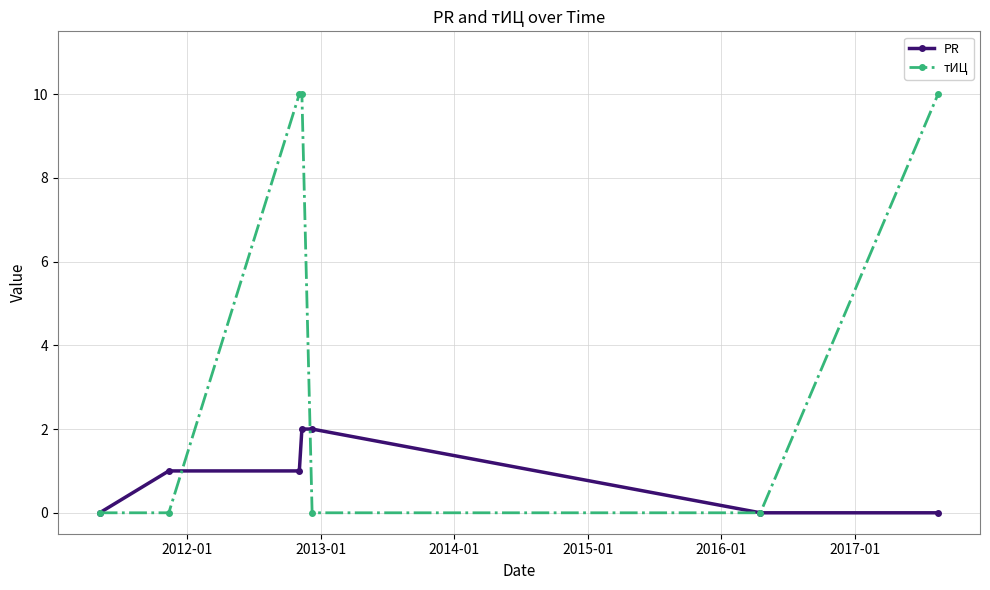

What is the value of the тИЦ point at the 3rd from the left?

10